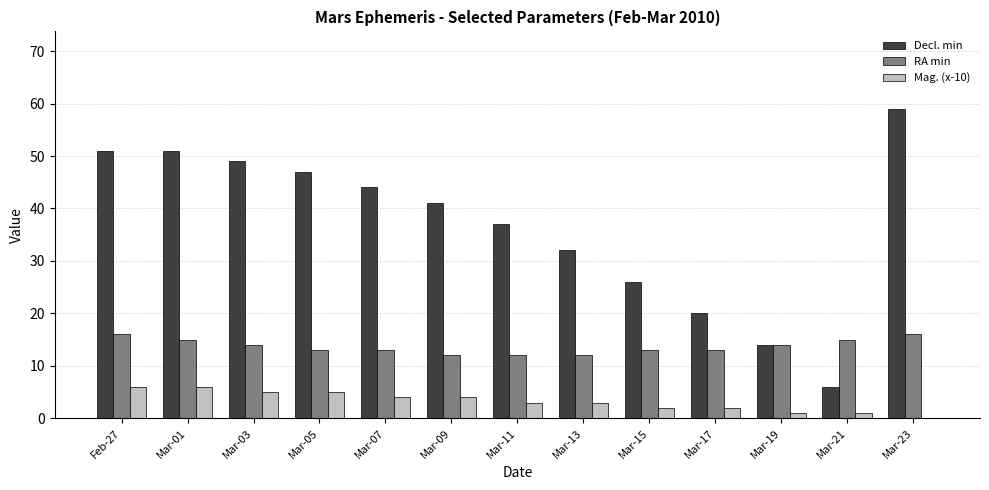

Which label corresponds to the largest value in the chart?

Mar-23